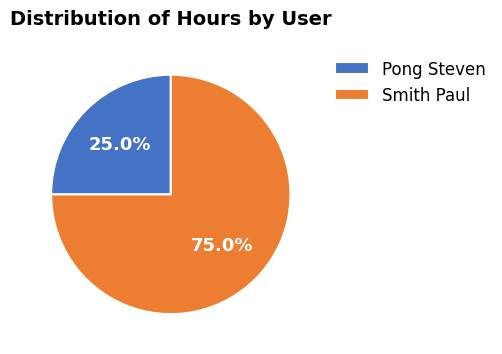

What percentage is the Smith Paul slice, to the nearest percent?

75%